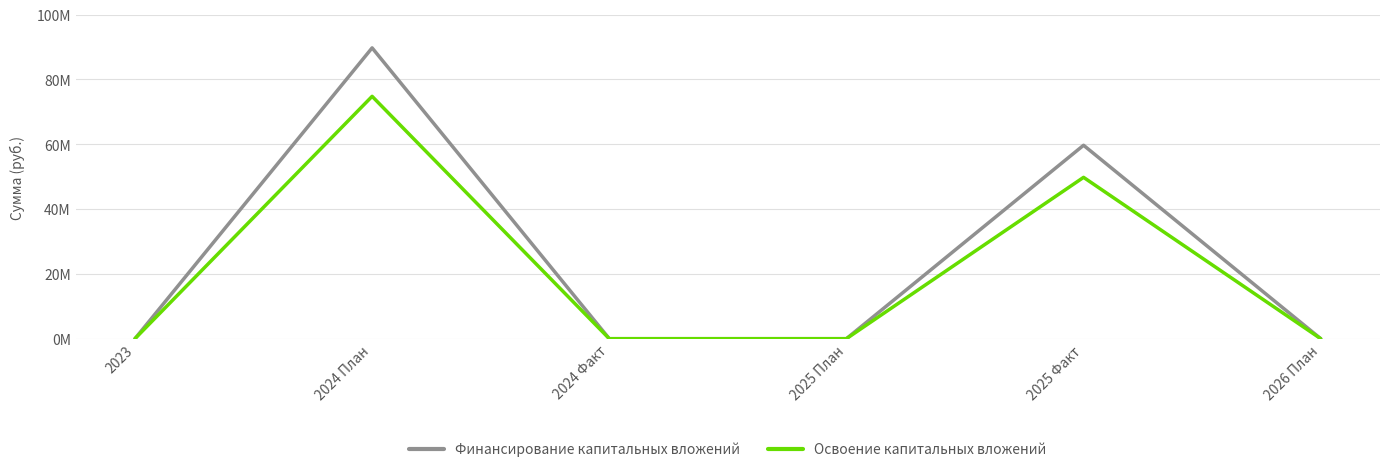

Which category has the highest value in the Освоение капитальных вложений series?

2024 План